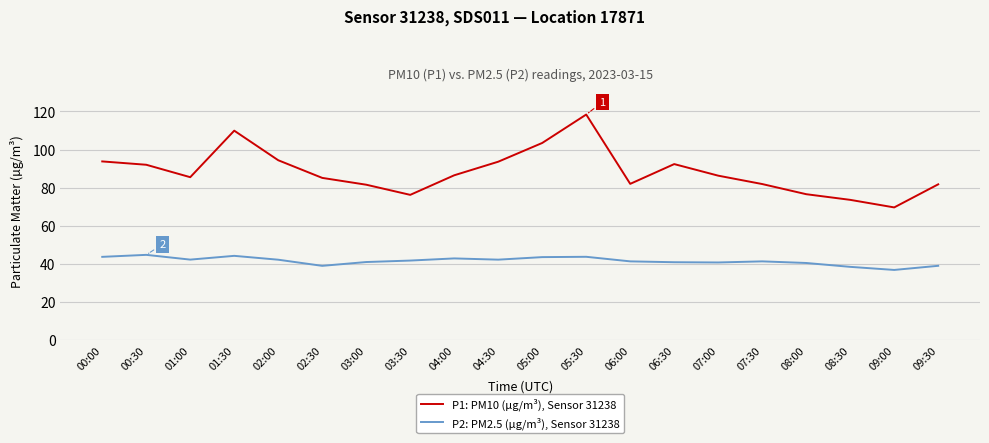

What is the difference between the maximum and minimum values in the P1: PM10 (µg/m³), Sensor 31238 series?

48.8